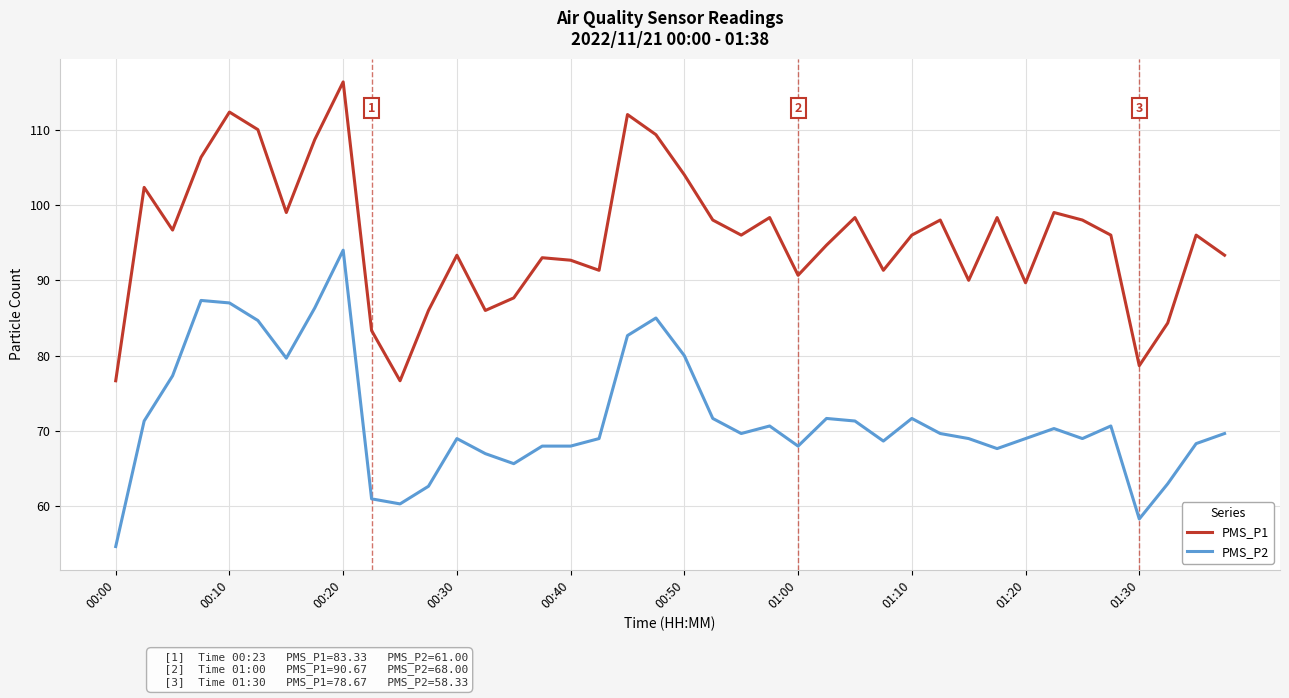

What is the difference between the maximum and minimum values in the PMS_P1 series?

39.7